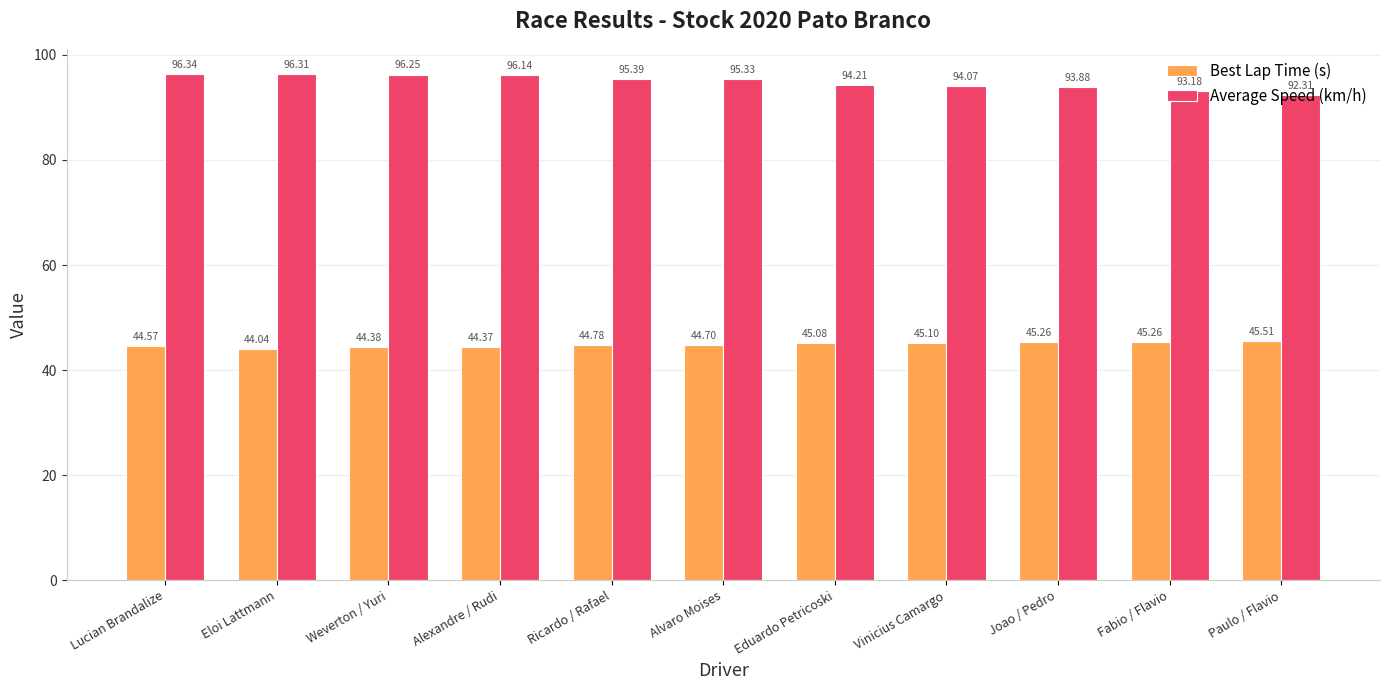

What is the greatest value displayed?

96.3